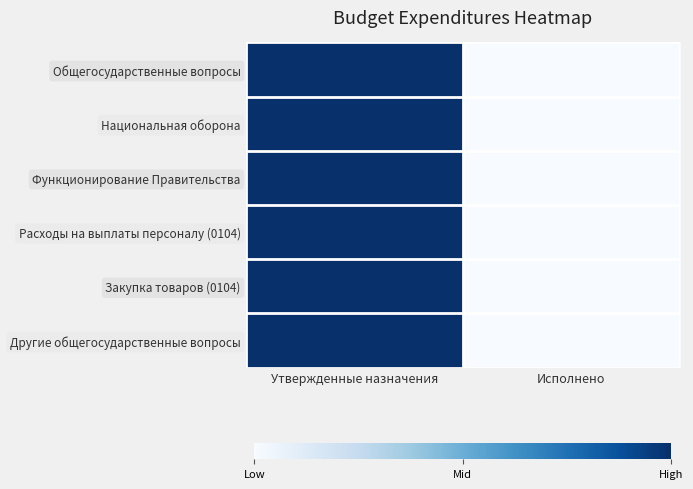

Which series has the widest spread of values?

Общегосударственные вопросы